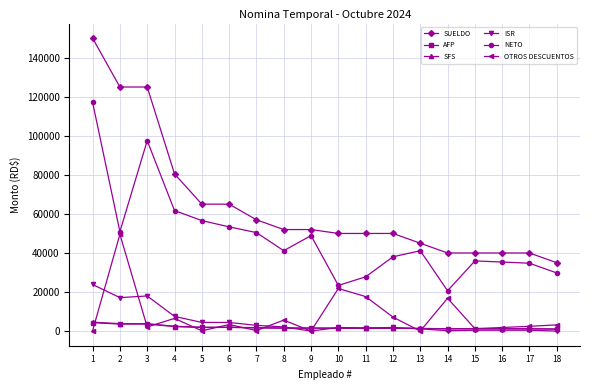

At which label is SUELDO closest to 92500?

4